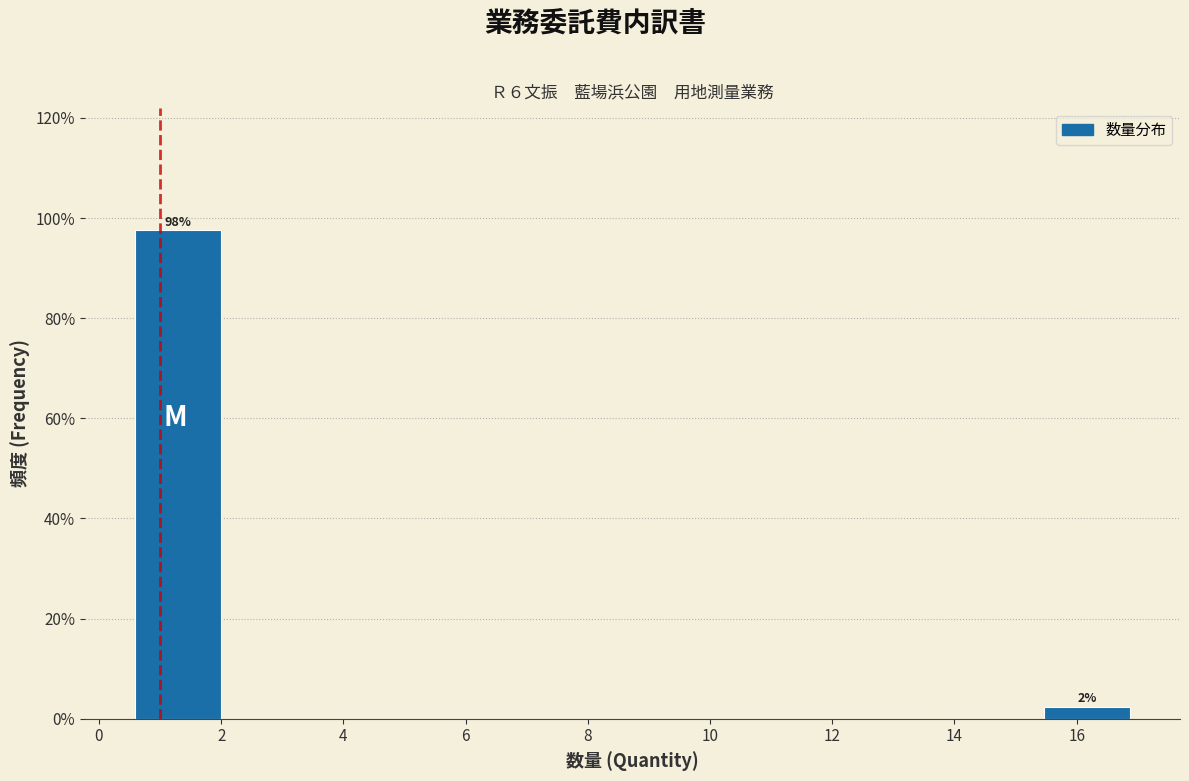

Which range on the x-axis has the tallest bar?

0.4 to 2.2